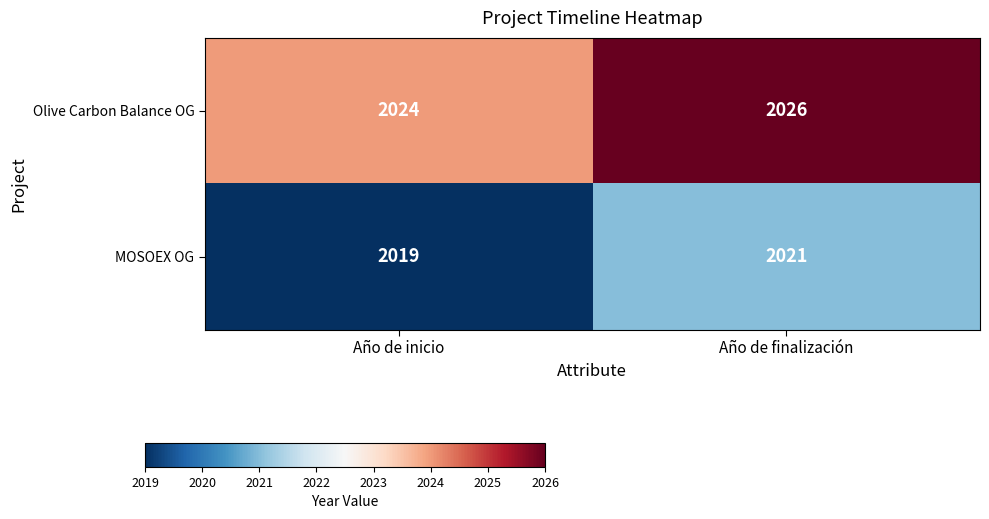

List the series in order of their peak value, lowest first.

MOSOEX OG, Olive Carbon Balance OG